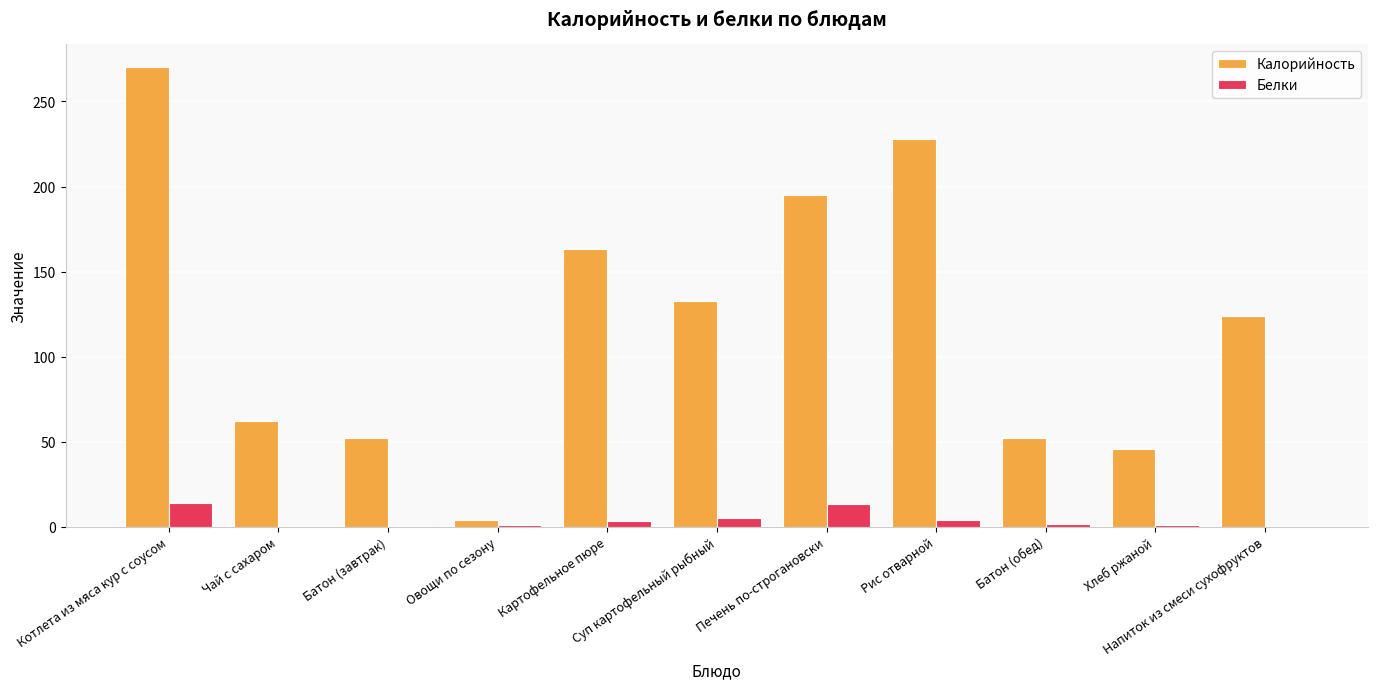

At which label does Белки first exceed 1?

Котлета из мяса кур с соусом